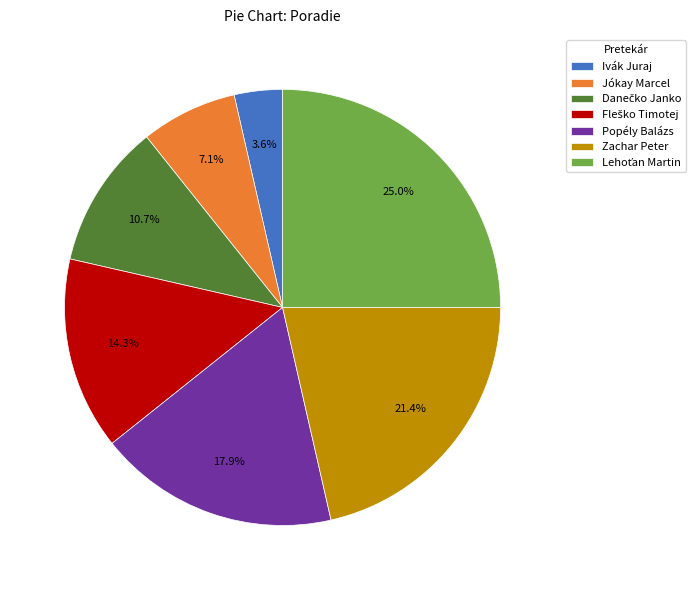

How many segments does this pie chart have?

7